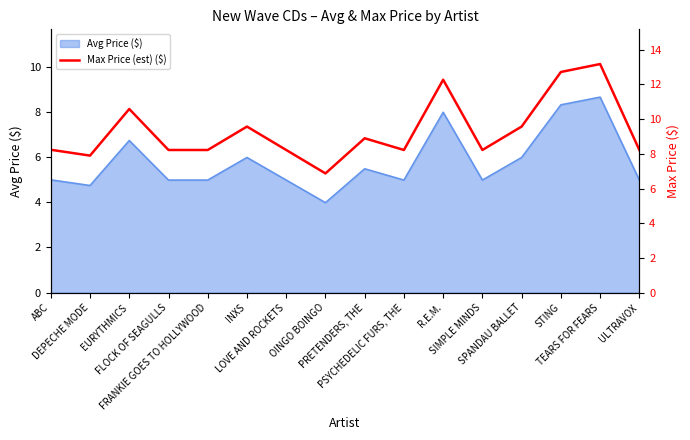

Read the value at SPANDAU BALLET.

9.6